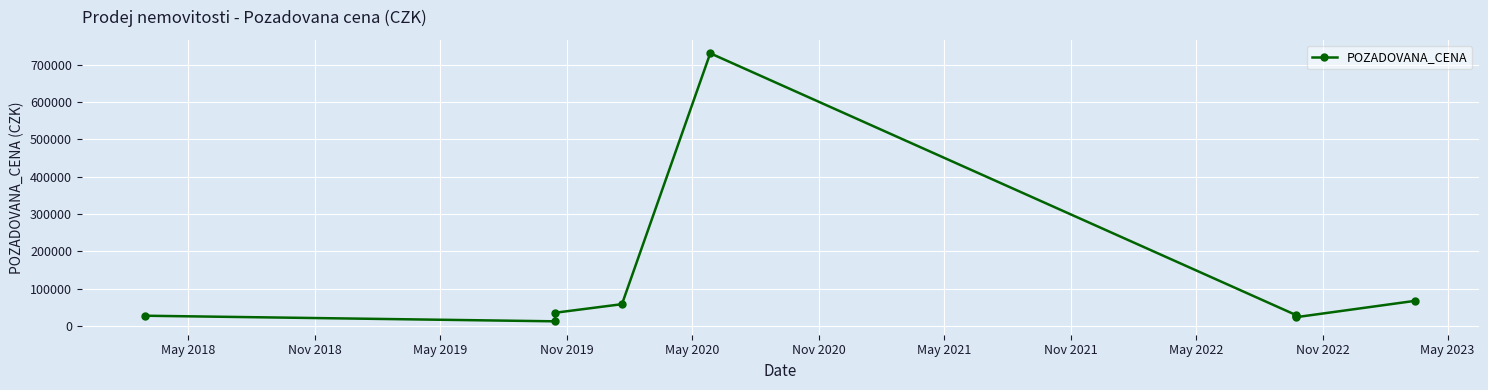

Between May 2019 and Nov 2019, which is larger?

Nov 2019